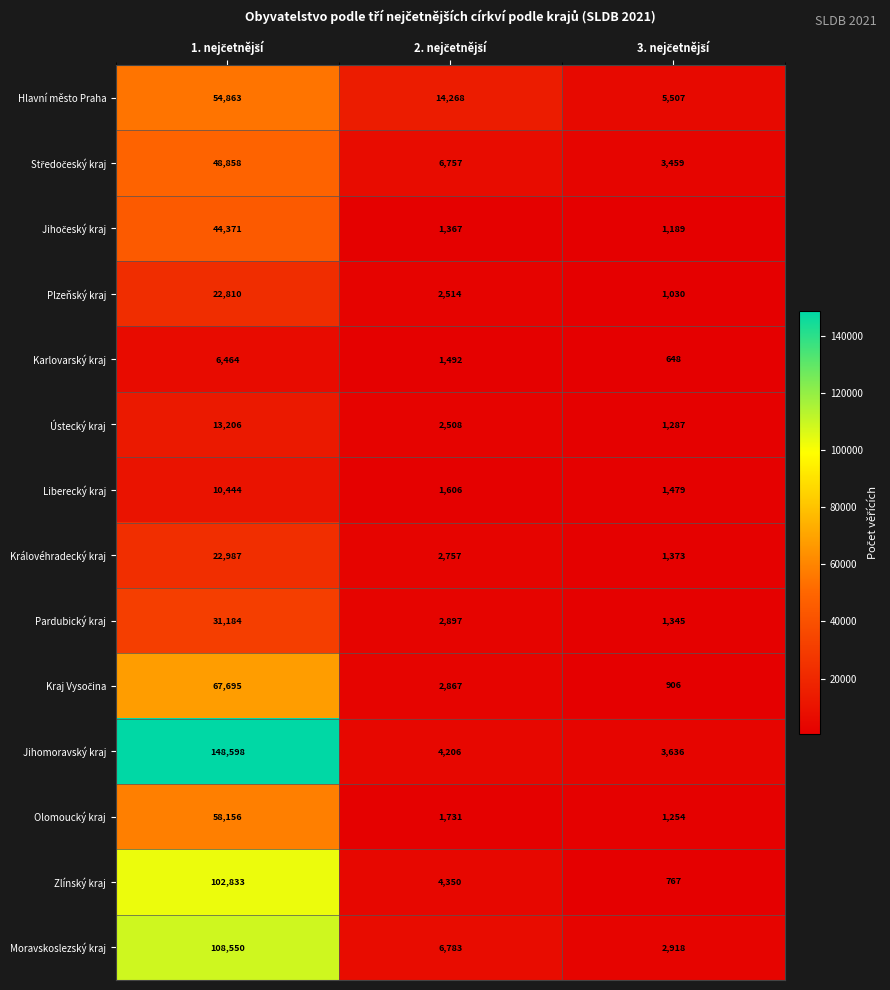

Which series has the widest spread of values?

Jihomoravský kraj